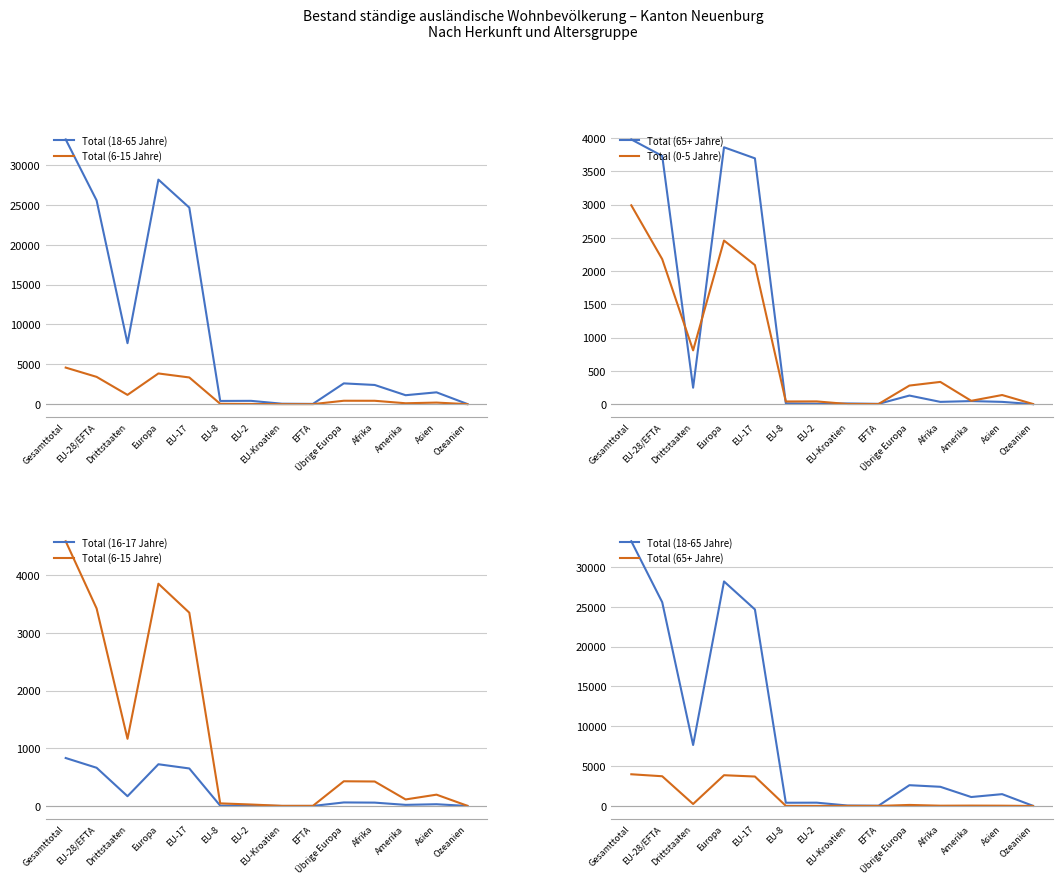

What is the difference between the maximum and minimum values in the Total (6-15 Jahre) series?

4586